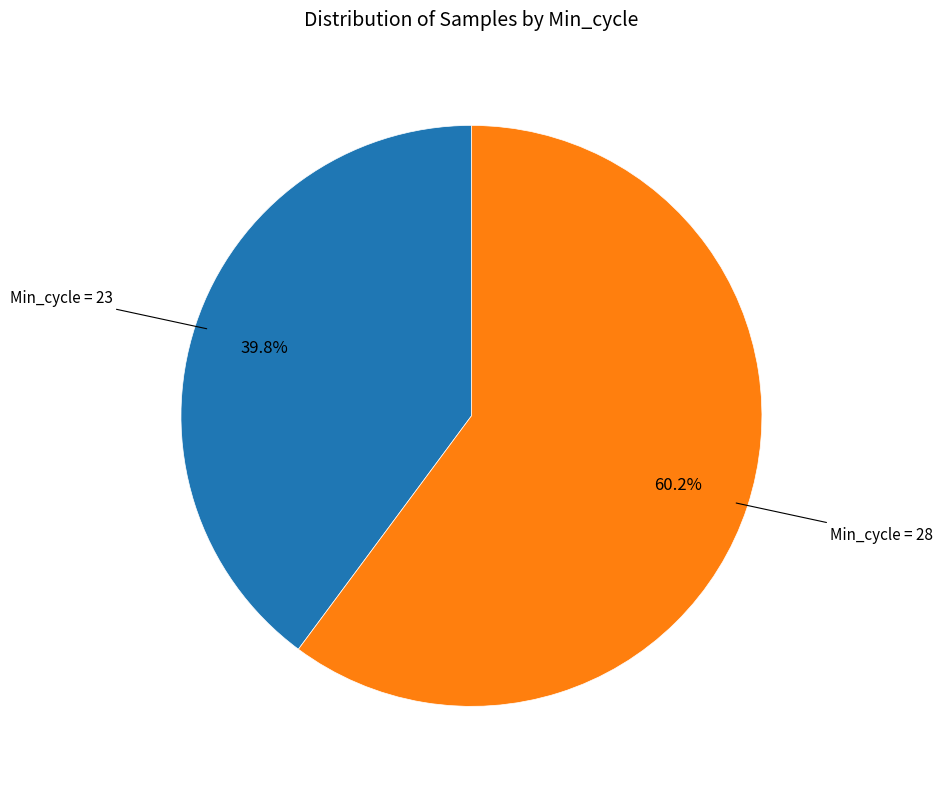

Does any single category account for the majority?

Yes